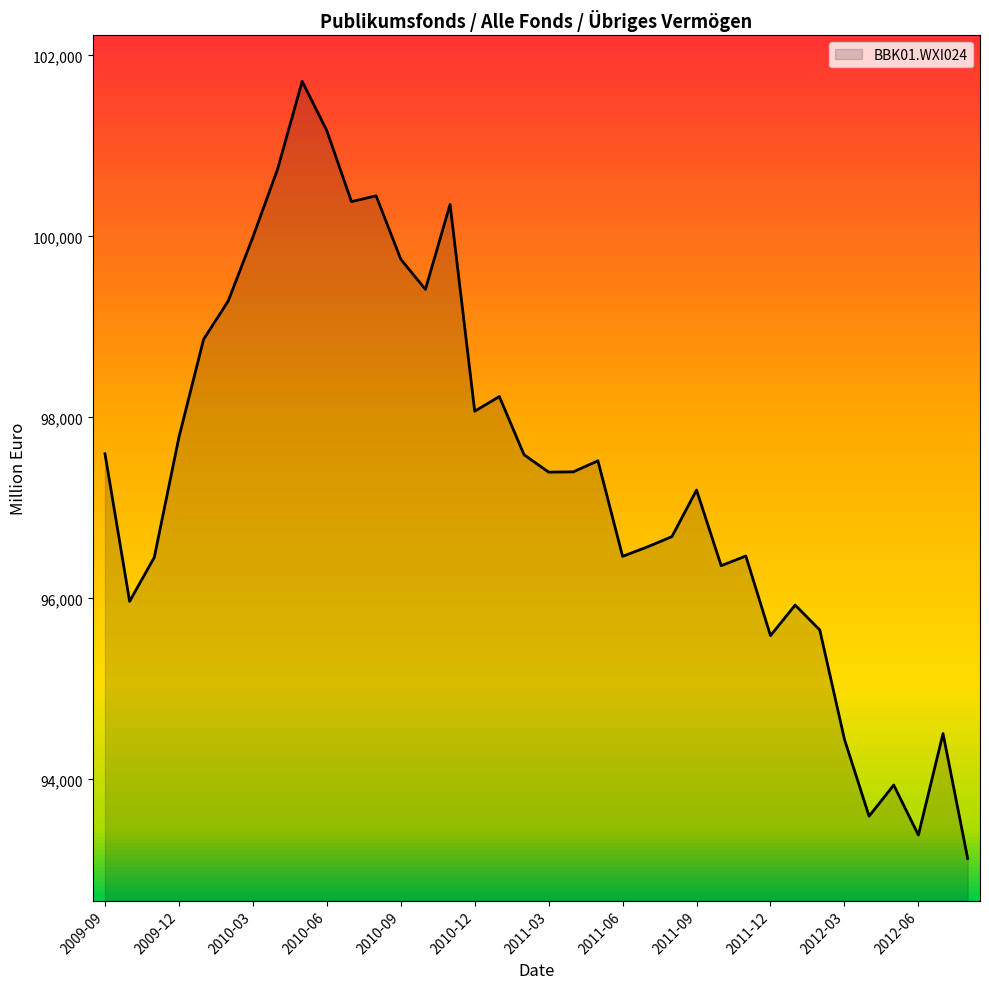

What is the difference between the maximum and minimum values?

8587